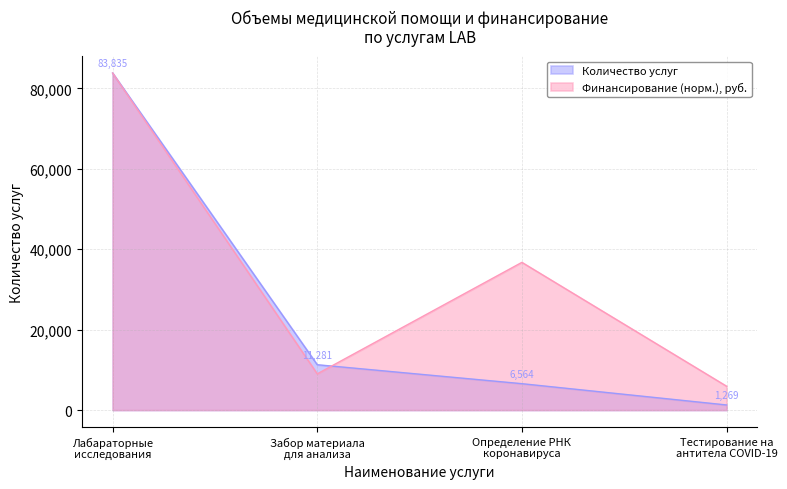

Which has a higher value, Забор материала
для анализа or Лабараторные
исследования?

Лабараторные
исследования